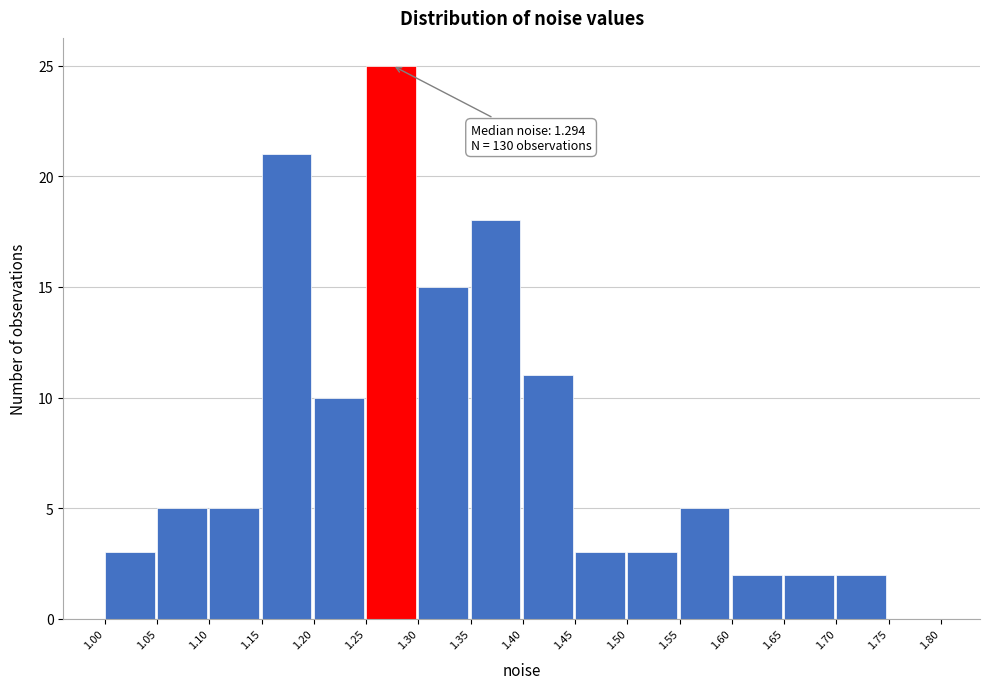

Which range on the x-axis has the tallest bar?

1.25 to 1.30